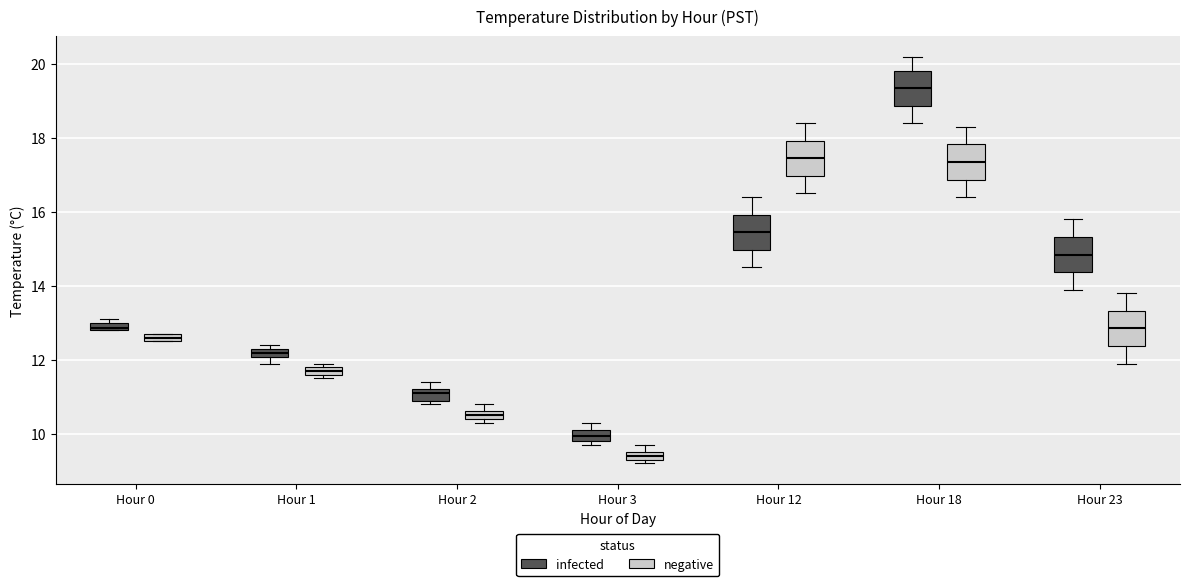

Where is the lower edge of the box for Hour 0 (negative) on the y-axis? The values are not printed on the chart, so give them approximately, as read against the axis.

12.6